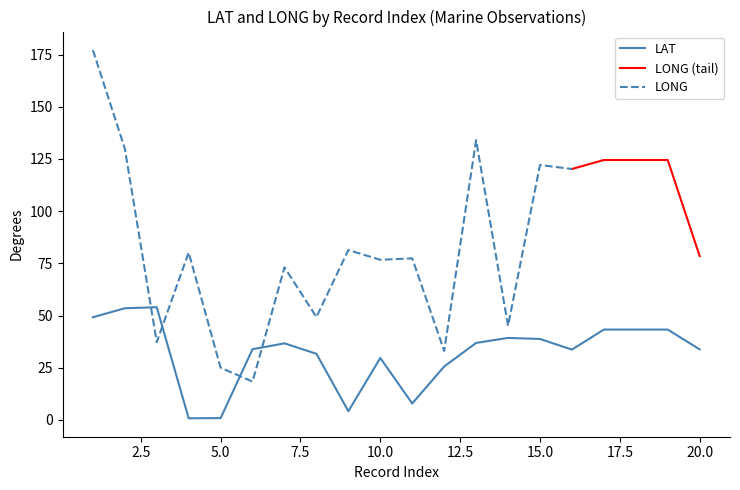

What is the smallest value displayed?

0.8